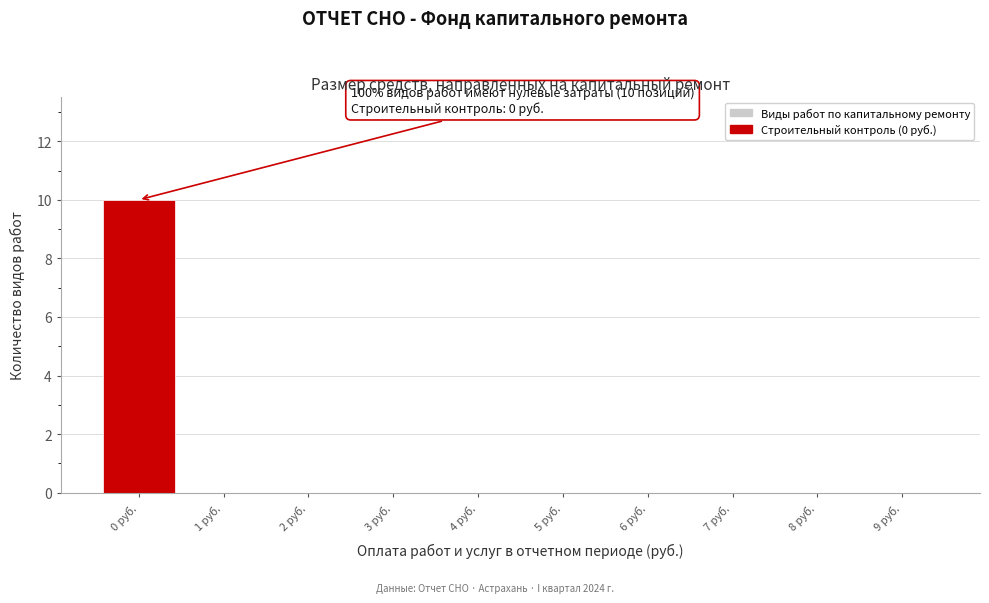

Reading left to right, list all the values displayed in this chart.

0 руб.=10	1 руб.=0	2 руб.=0	3 руб.=0	4 руб.=0	5 руб.=0	6 руб.=0	7 руб.=0	8 руб.=0	9 руб.=0